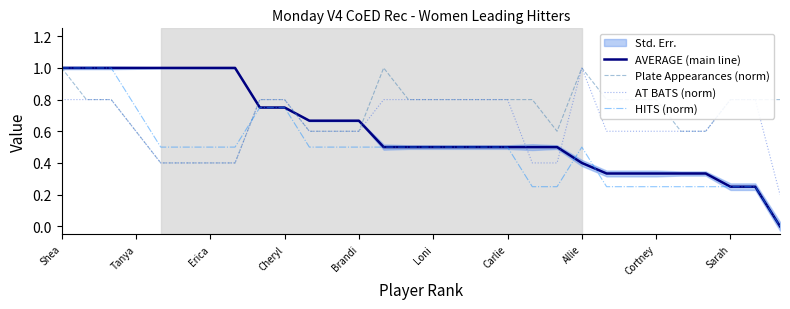

Which series ends up on top after the final intersection of AVERAGE (main line) and HITS (norm)?

AVERAGE (main line)